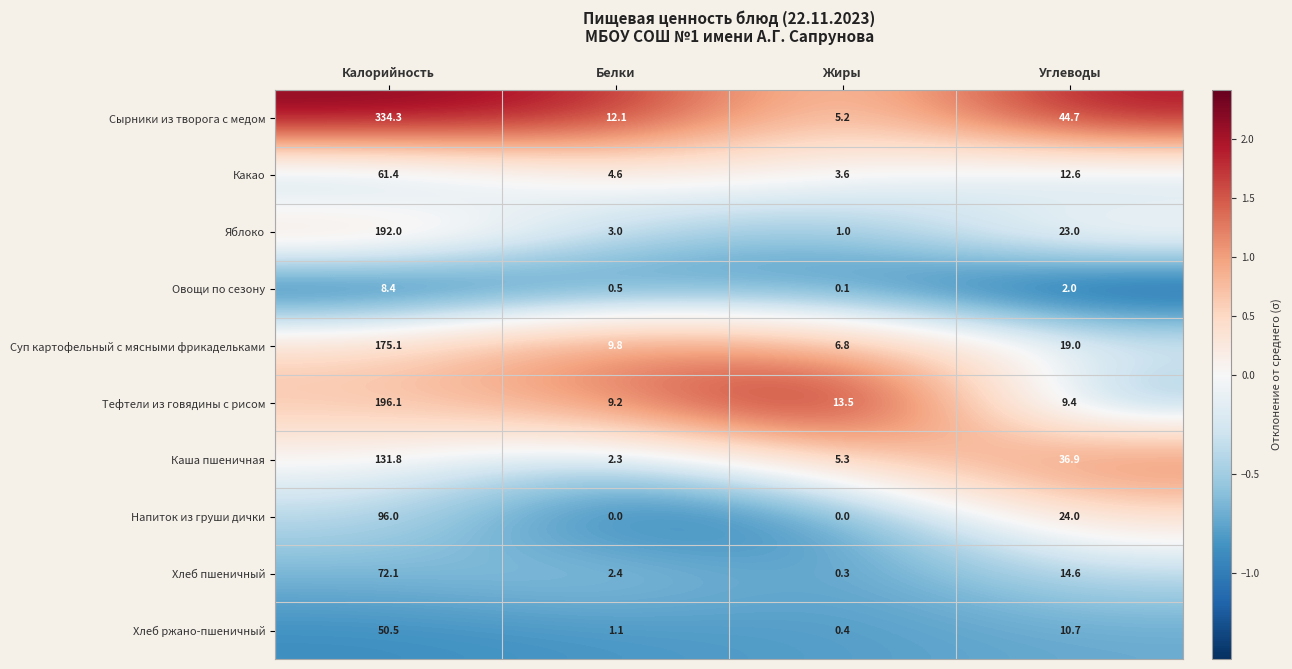

Which series changed the most between Белки and Жиры?

Сырники из творога с медом